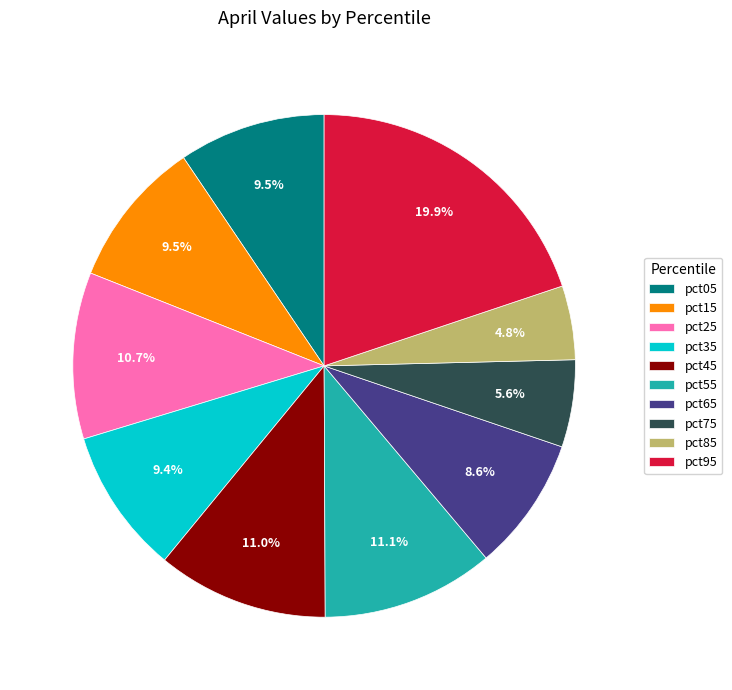

What percentage is the pct95 slice, to the nearest percent?

20%